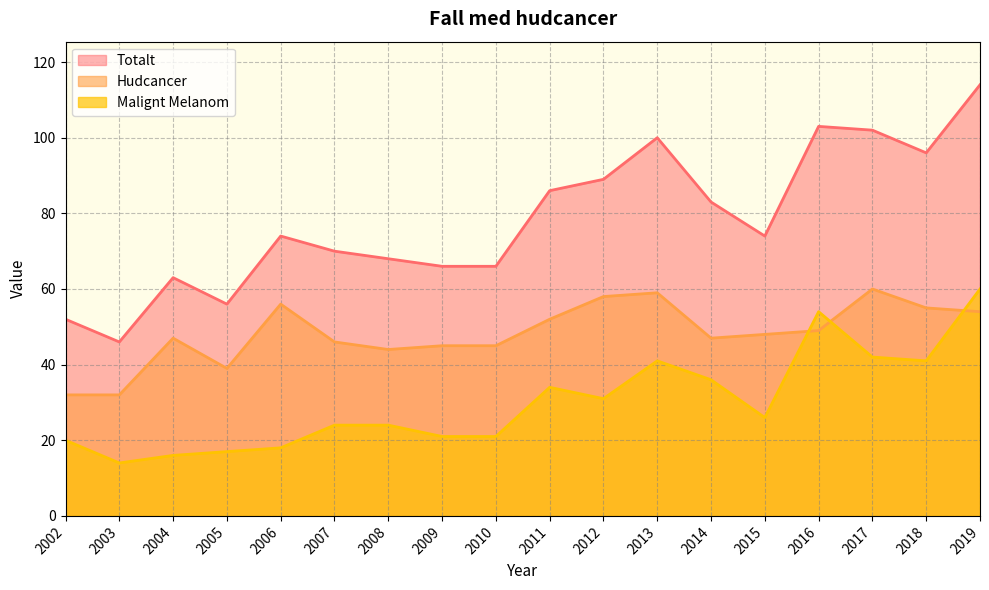

Reading right to left, extract all data points from this chart.

Totalt: 114	96	102	103	74	83	100	89	86	66	66	68	70	74	56	63	46	52
Hudcancer: 54	55	60	49	48	47	59	58	52	45	45	44	46	56	39	47	32	32
Malignt Melanom: 60	41	42	54	26	36	41	31	34	21	21	24	24	18	17	16	14	20